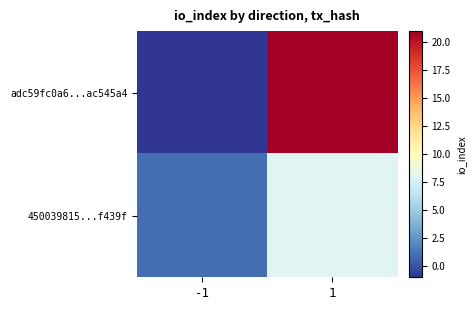

At how many categories does at least one series exceed 4?

1